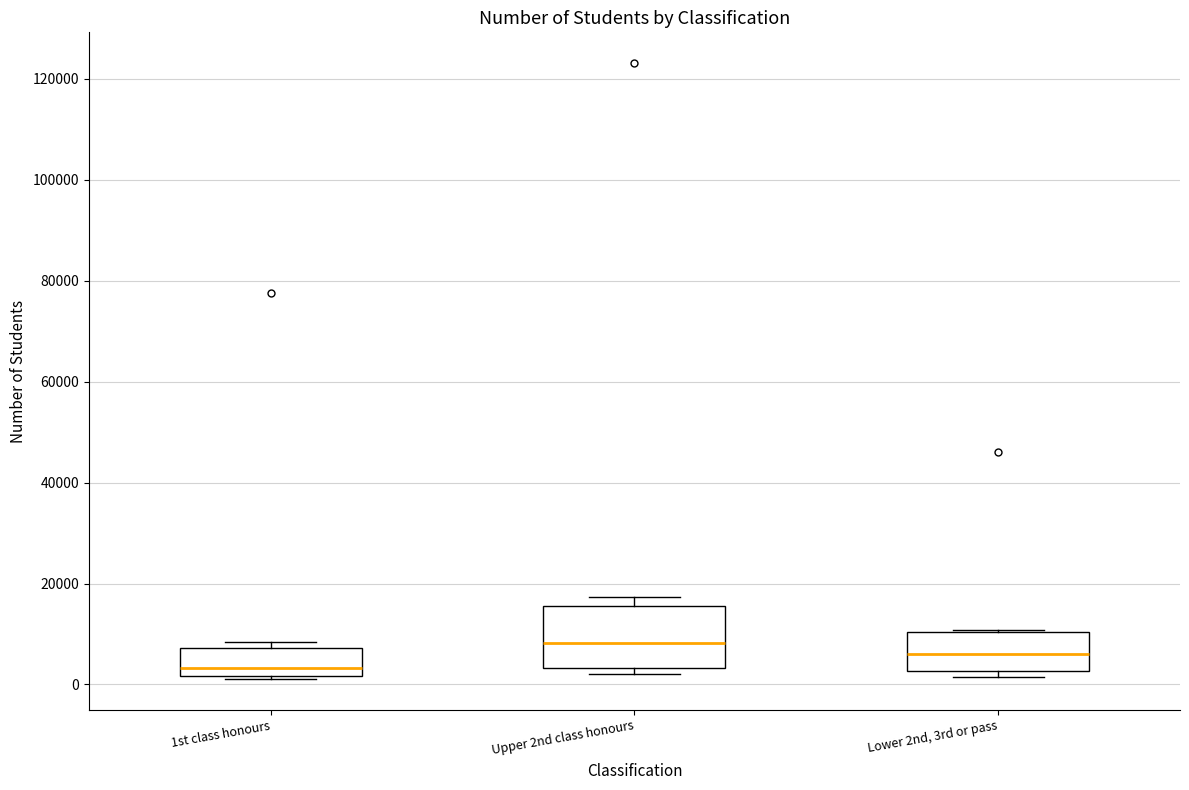

Reading left to right, read every box against the y-axis: the position of its median line, the range the box covers, and the ends of its whiskers. The values are not printed on the chart, so give them approximately, as read against the axis.

1st class honours: median 4000, box 2000 to 8000, whiskers 2000 to 8000 (just above the box's upper edge)
Upper 2nd class honours: median 8000, box 4000 to 16000, whiskers 2000 to 18000
Lower 2nd, 3rd or pass: median 6000, box 2000 to 10000, whiskers 2000 (just below the box's lower edge) to 10000